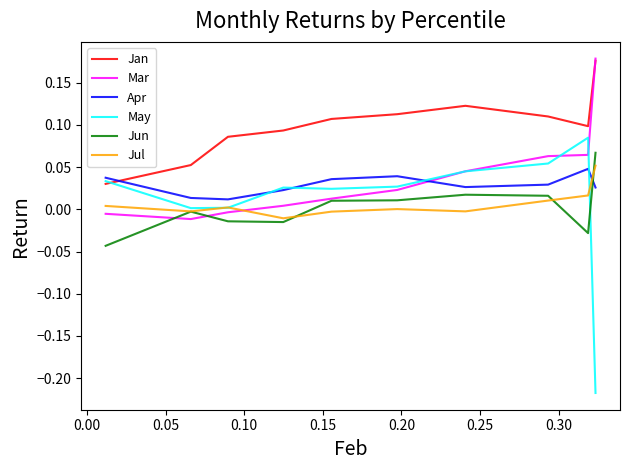

At how many categories does at least one series exceed 0?

10